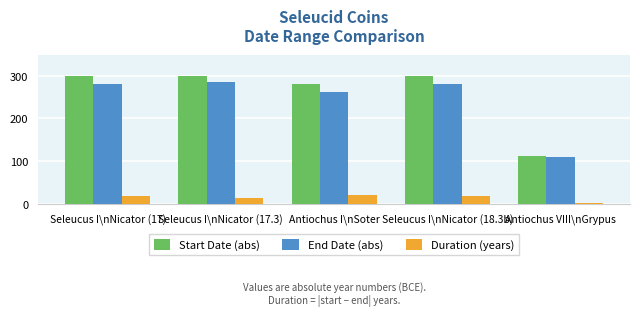

What are all the series names shown in the legend?

Start Date (abs), End Date (abs), Duration (years)